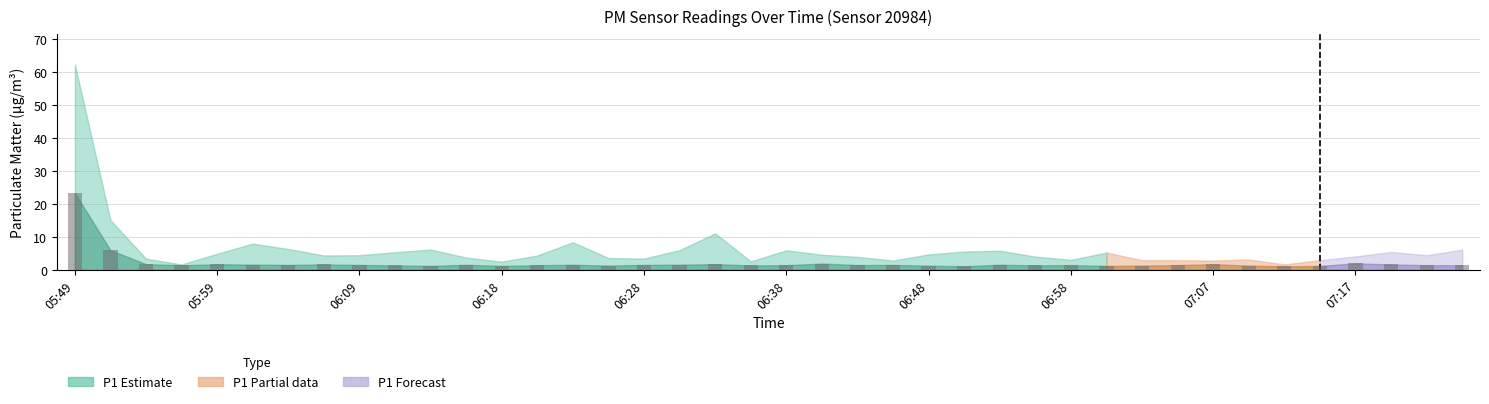

What is the greatest value displayed?

23.4